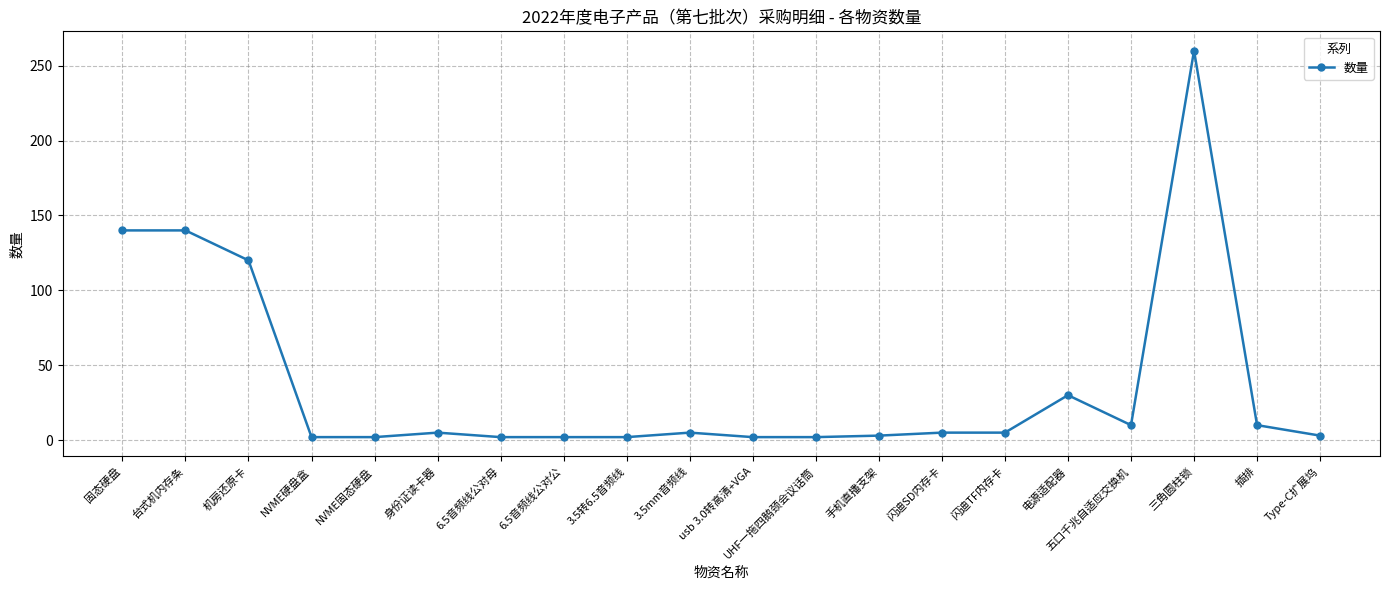

True or false: the data has more than 1 interior local peaks.

True